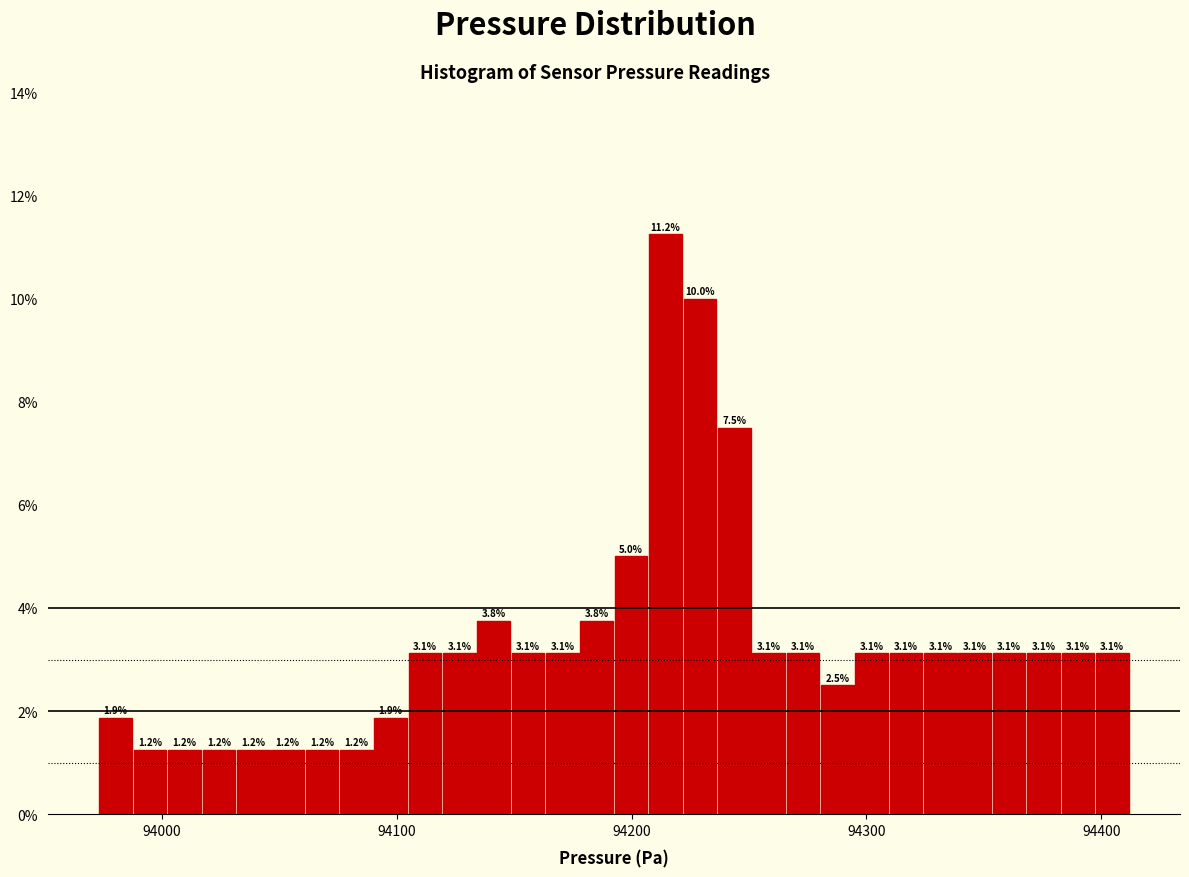

Around what value on the x-axis is the tallest bar? Give the approximate position of its centre, as read against the axis.

94210